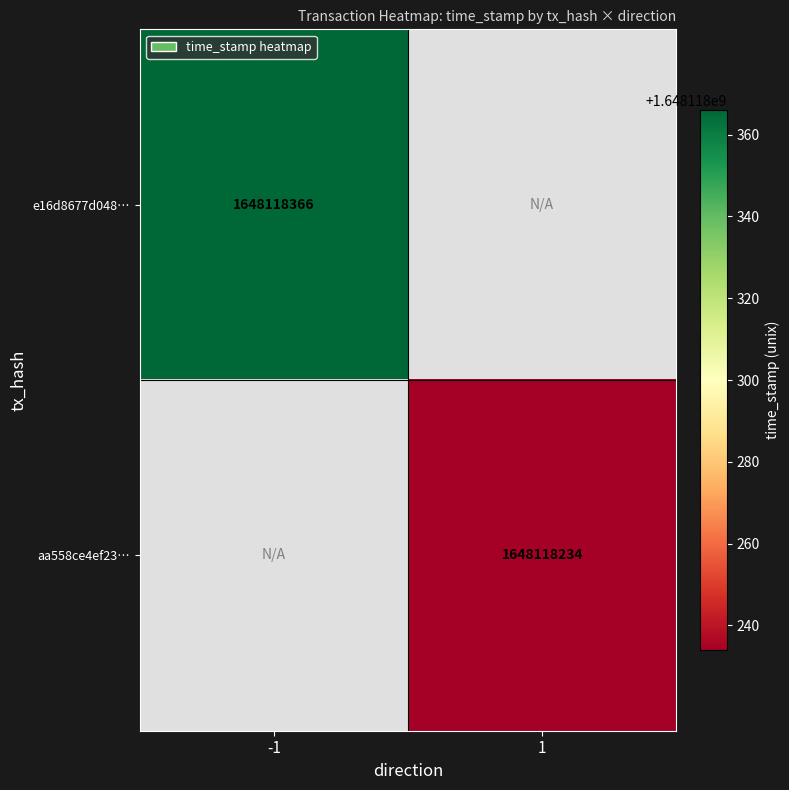

Which series changed the most between direction and time_stamp?

e16d8677d048b8fb9efa914a135de75c9e1b7e8